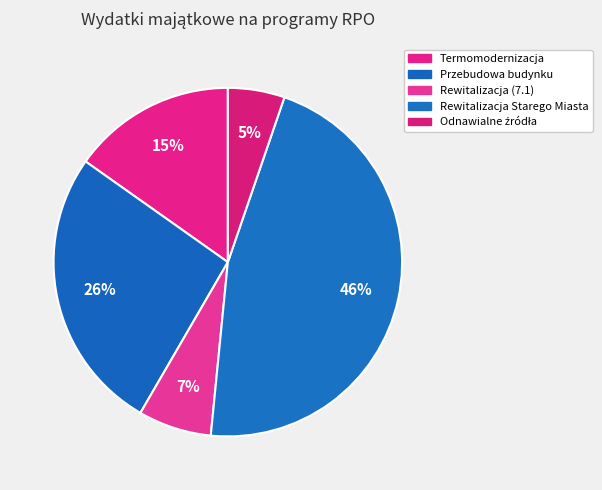

To the nearest percent, what portion does Rewitalizacja Starego Miasta represent?

46%